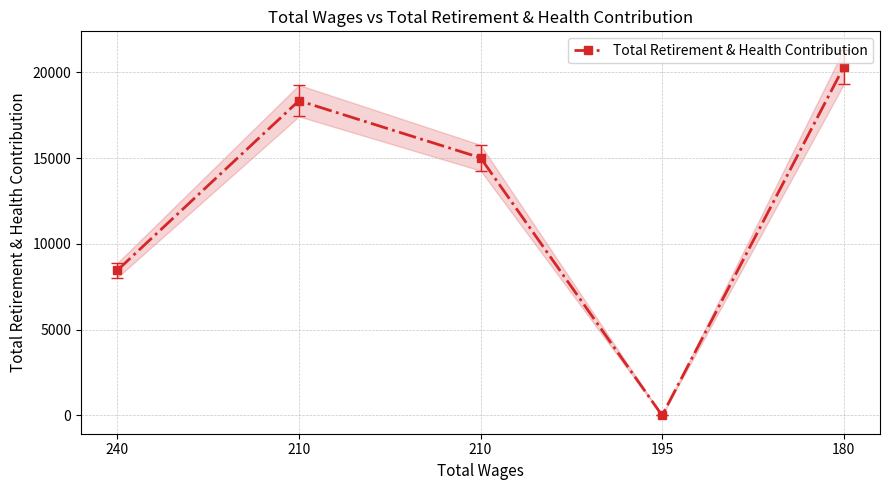

True or false: the data shows 11947 at 180.

False